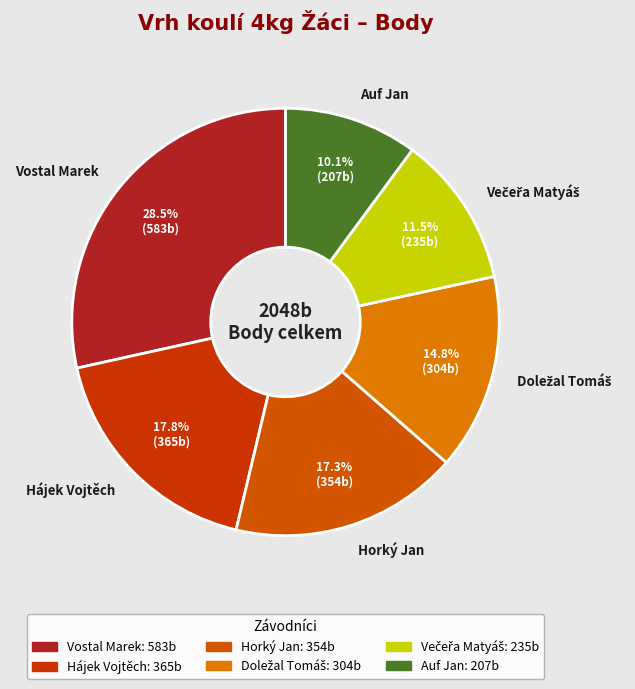

To the nearest percent, what is the average slice percentage?

17%